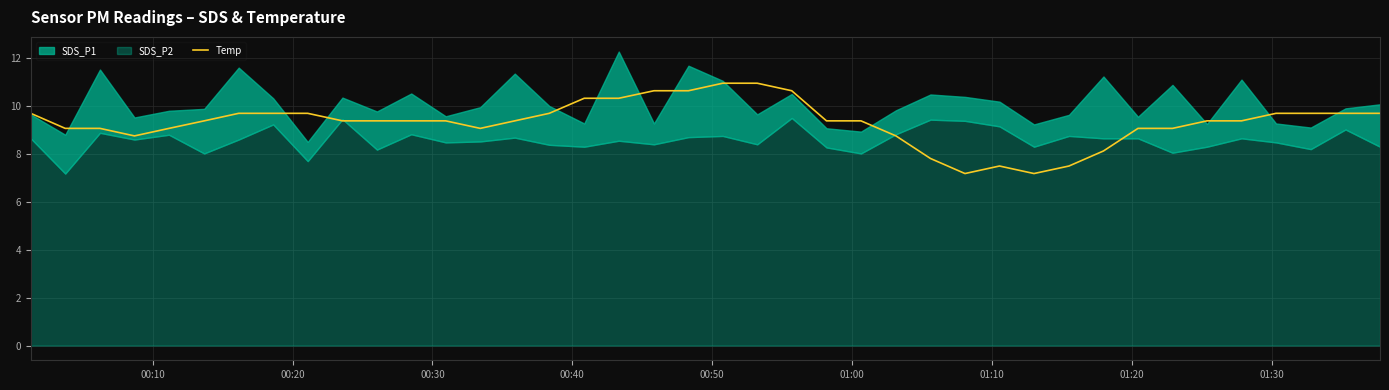

What is the minimum value for Temp?

7.2